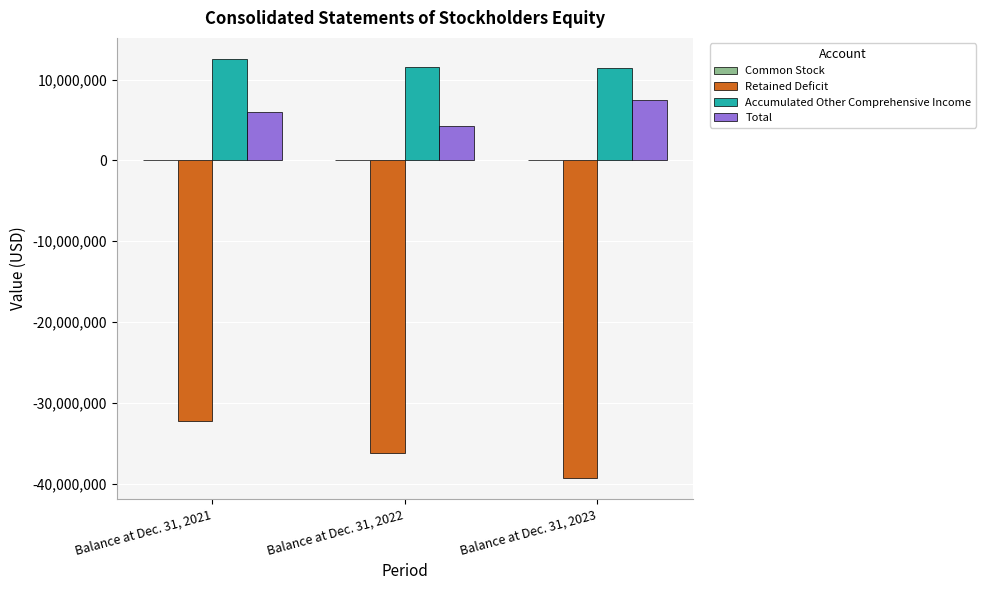

What is the maximum value shown in the chart?

12563829